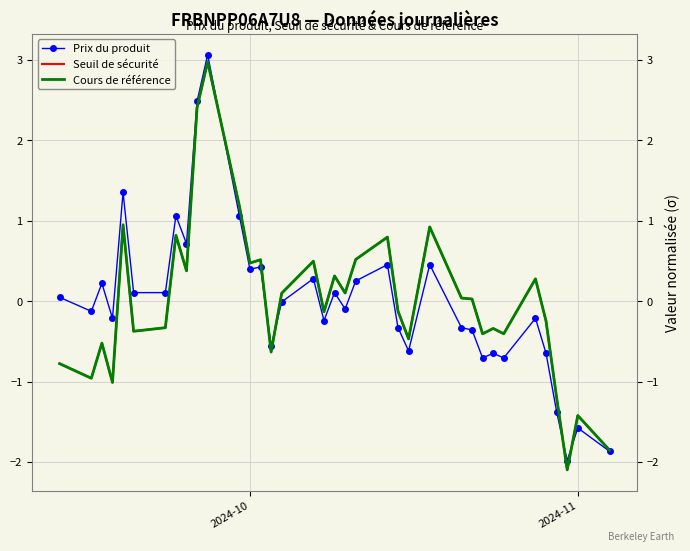

True or false: Seuil de sécurité has more than 2 interior local peaks.

True